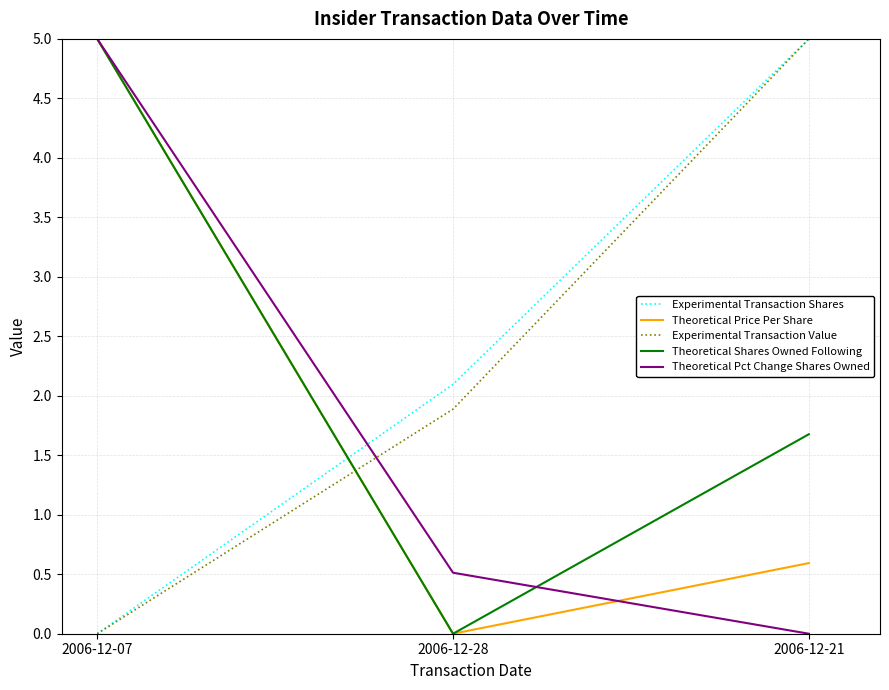

Reading left to right, transcribe all the data shown in this chart.

Experimental Transaction Shares: 2006-12-07=0.0	2006-12-28=2.1	2006-12-21=5.0
Theoretical Price Per Share: 2006-12-07=5.0	2006-12-28=0.0	2006-12-21=0.6
Experimental Transaction Value: 2006-12-07=0.0	2006-12-28=1.9	2006-12-21=5.0
Theoretical Shares Owned Following: 2006-12-07=5.0	2006-12-28=0.0	2006-12-21=1.7
Theoretical Pct Change Shares Owned: 2006-12-07=5.0	2006-12-28=0.5	2006-12-21=0.0